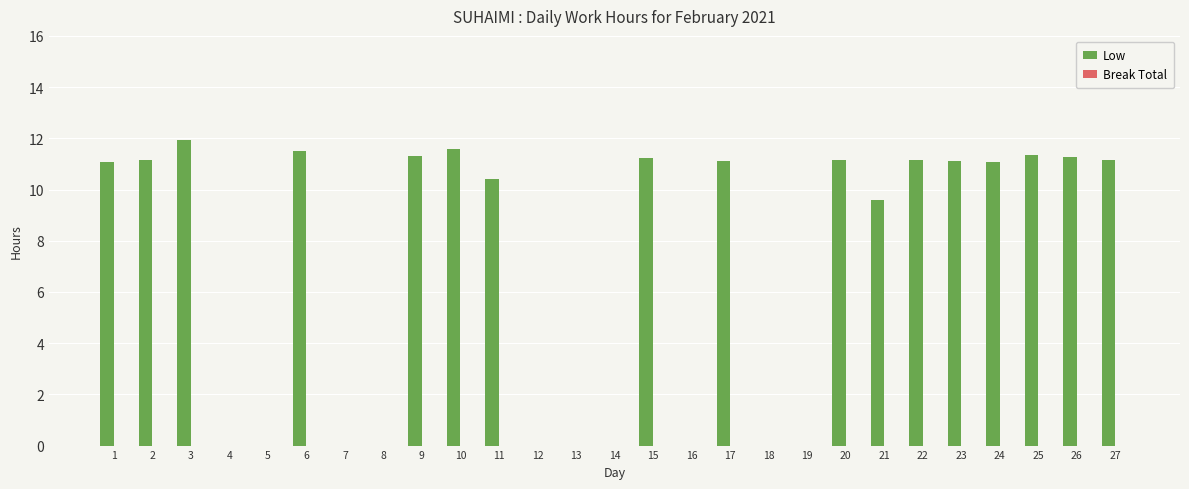

Between 27 and 18, which is larger?

27